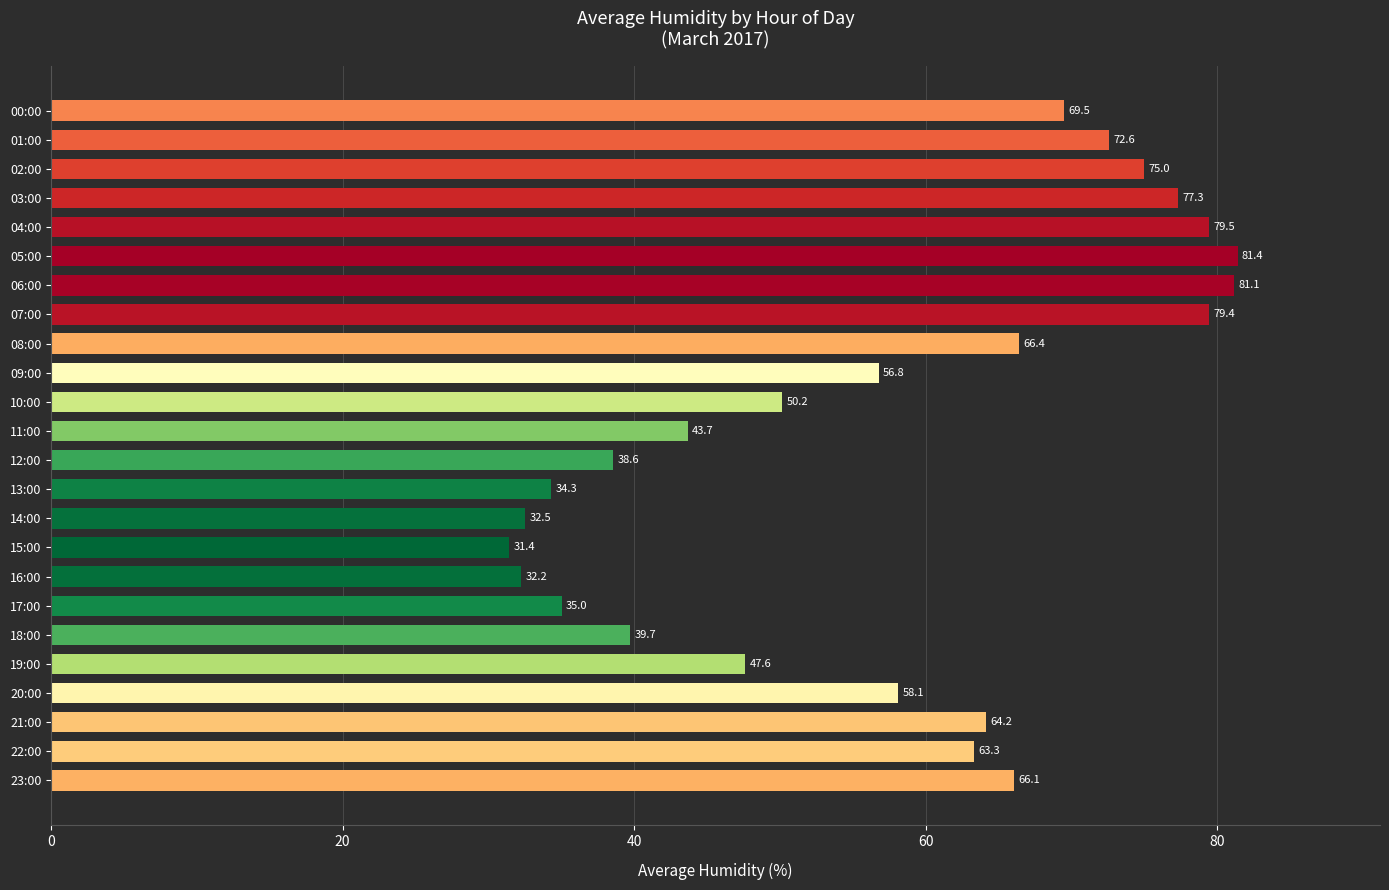

Reading top to bottom, what are all the values shown in this chart?

69.5	72.6	75.0	77.3	79.5	81.4	81.1	79.4	66.4	56.8	50.2	43.7	38.6	34.3	32.5	31.4	32.2	35.0	39.7	47.6	58.1	64.2	63.3	66.1